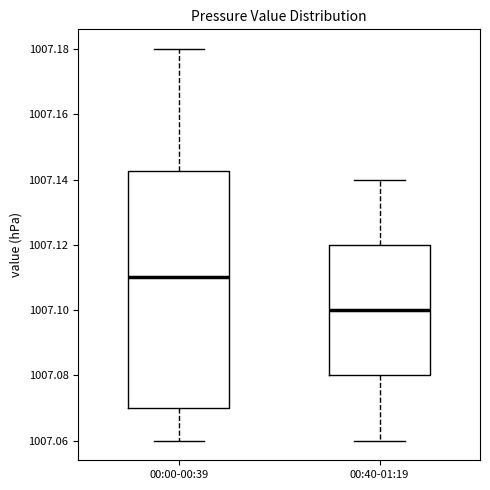

Reading left to right, read every box against the y-axis: the position of its median line, the range the box covers, and the ends of its whiskers. The values are not printed on the chart, so give them approximately, as read against the axis.

00:00-00:39: median 1007.110, box 1007.070 to 1007.142, whiskers 1007.060 to 1007.180
00:40-01:19: median 1007.100, box 1007.080 to 1007.120, whiskers 1007.060 to 1007.140